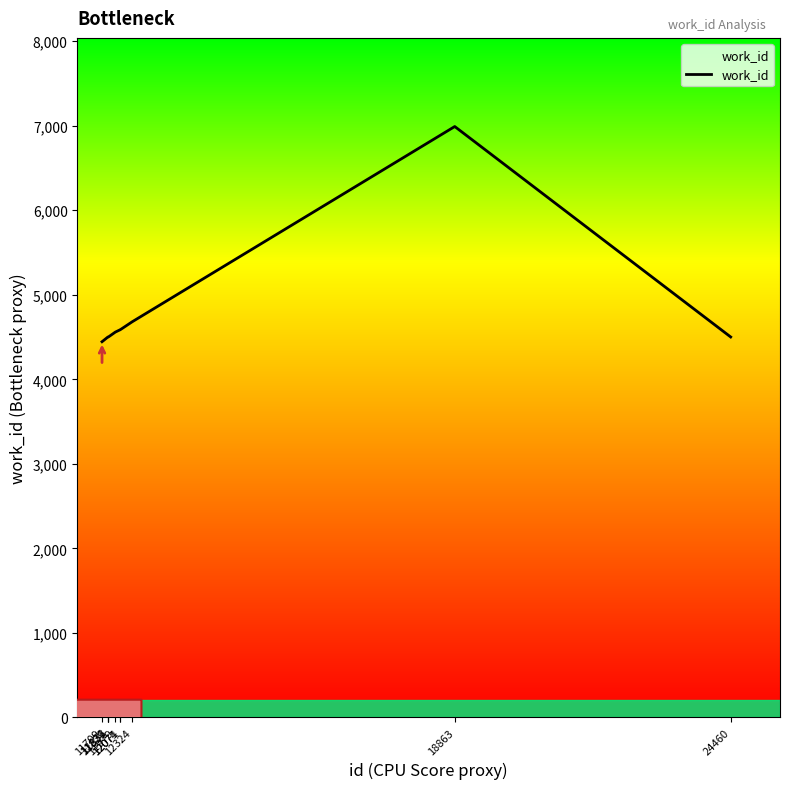

The value at 18863 is 6991. True or false?

True